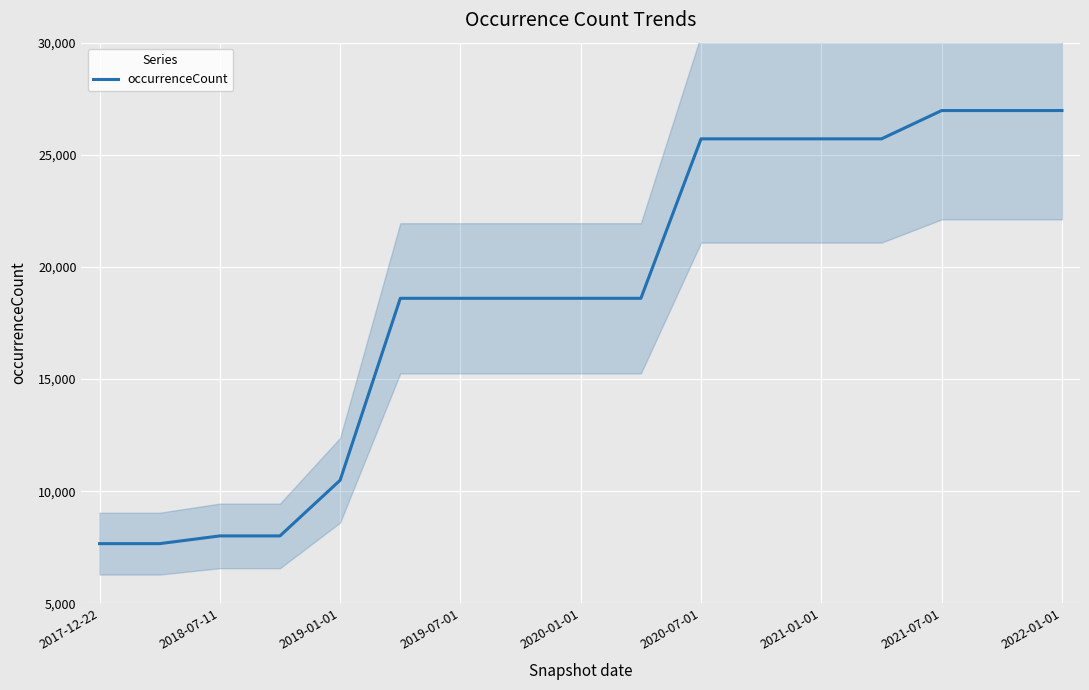

How many data points are less than 18602?

5